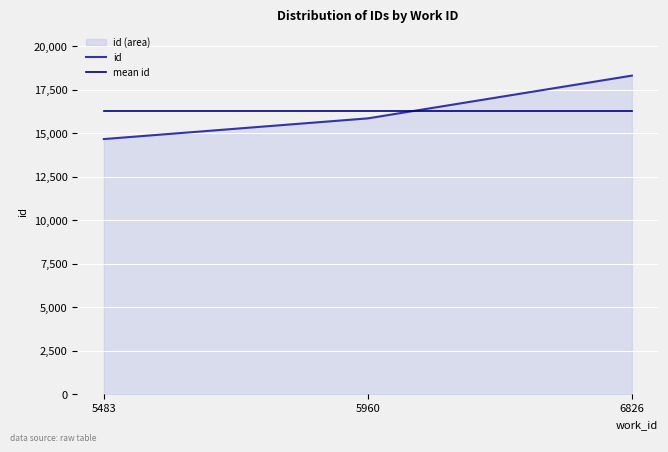

What is the maximum value for id?

18315.0